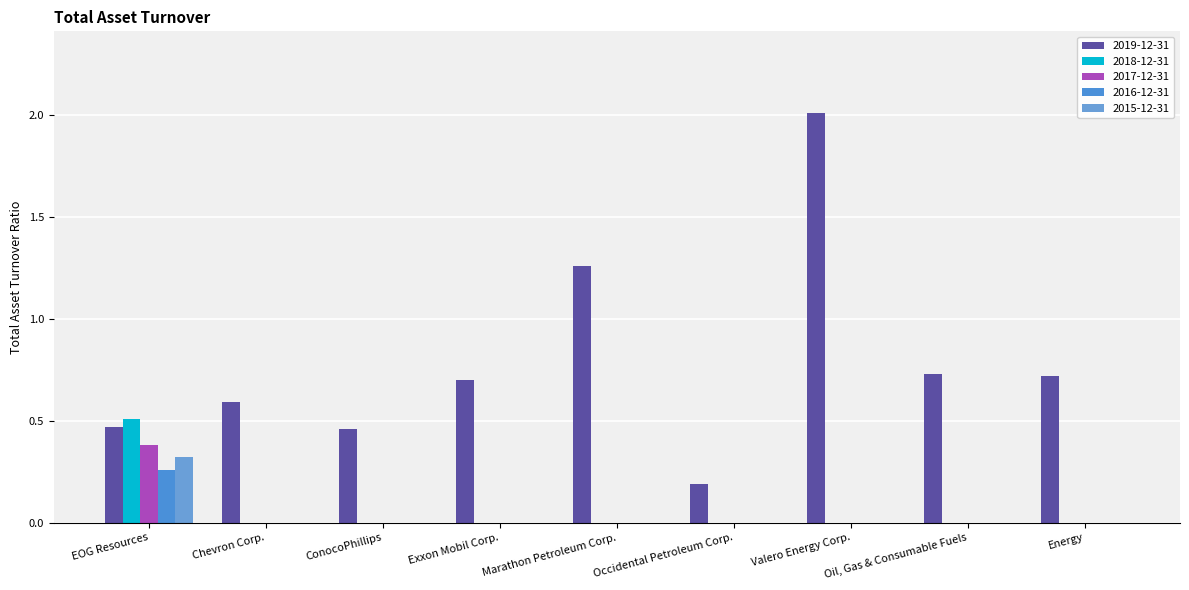

At which category is the sum across all series the highest?

Valero Energy Corp.